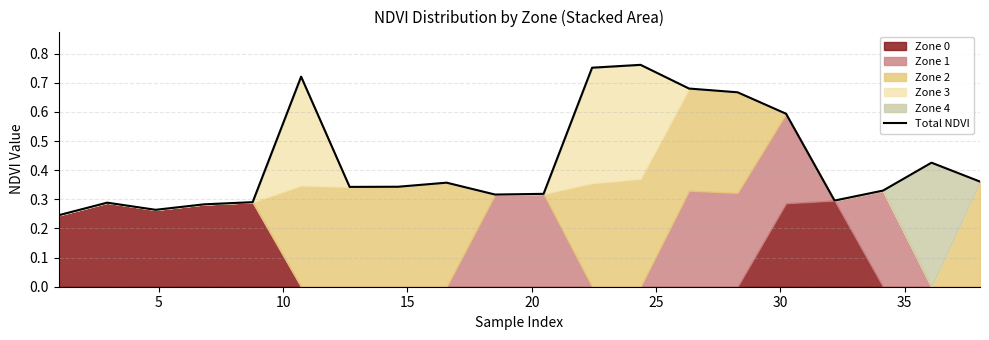

True or false: the data shows 0.2 at 30.

False